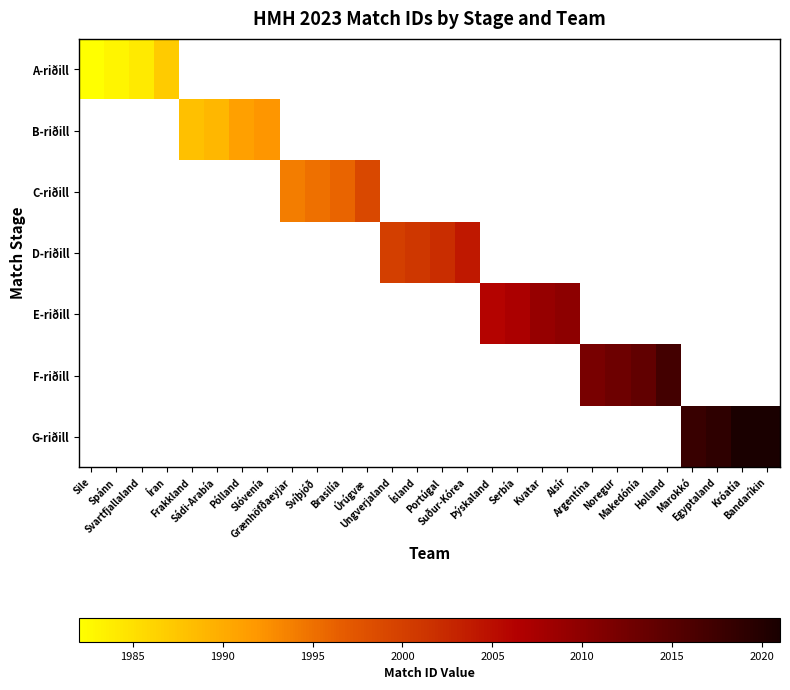

Rank the series by their maximum value, from lowest to highest.

A-riðill, B-riðill, C-riðill, D-riðill, E-riðill, F-riðill, G-riðill